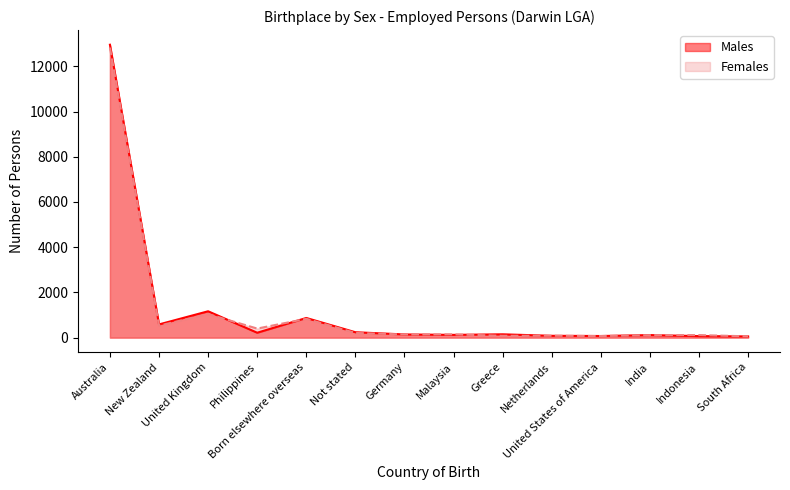

How many lines are shown in the chart?

2